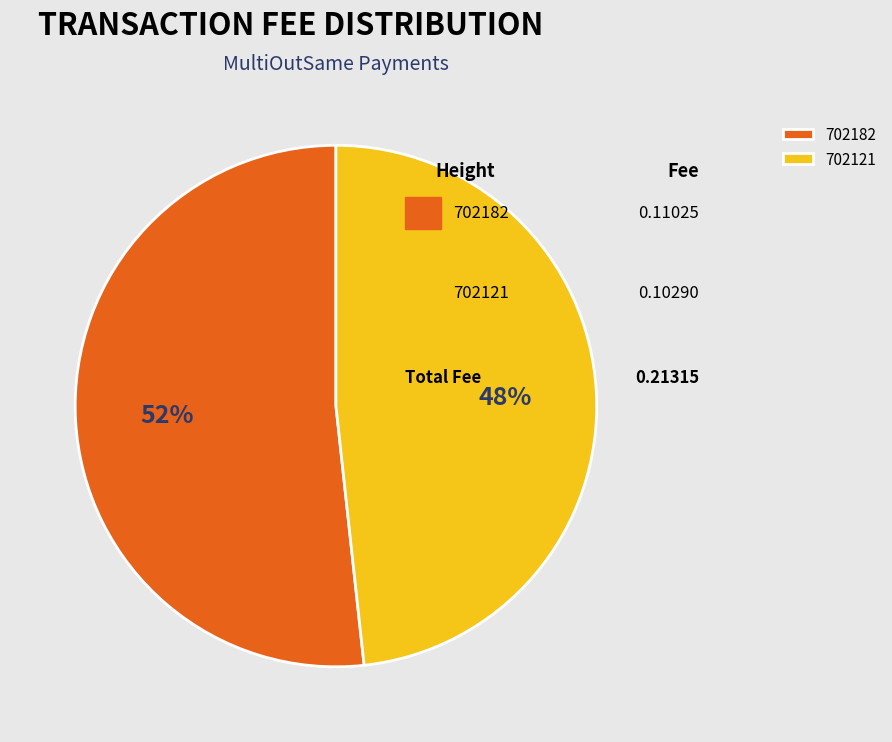

To the nearest percent, what is the difference between the 702182 and 702121 slice percentages?

3%